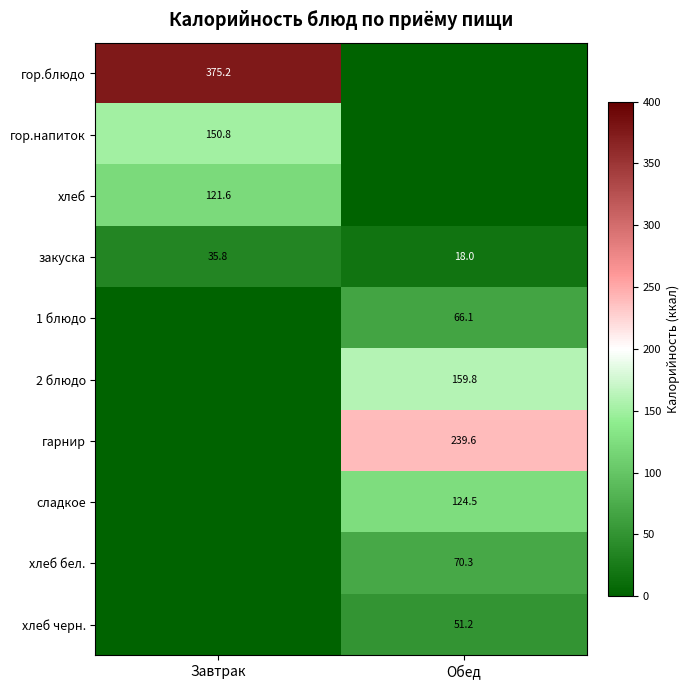

The хлеб бел. series shows 70.3 at Обед. True or false?

True